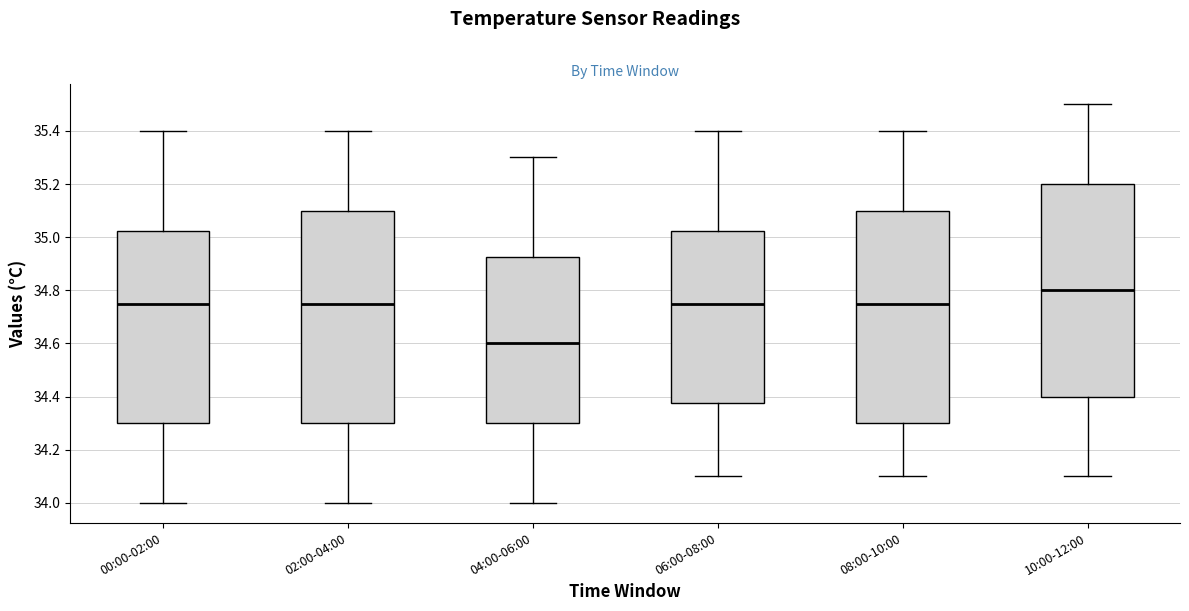

Reading left to right, read every box against the y-axis: the position of its median line, the range the box covers, and the ends of its whiskers. The values are not printed on the chart, so give them approximately, as read against the axis.

00:00-02:00: median 34.76, box 34.30 to 35.02, whiskers 34.00 to 35.40
02:00-04:00: median 34.76, box 34.30 to 35.10, whiskers 34.00 to 35.40
04:00-06:00: median 34.60, box 34.30 to 34.92, whiskers 34.00 to 35.30
06:00-08:00: median 34.76, box 34.38 to 35.02, whiskers 34.10 to 35.40
08:00-10:00: median 34.76, box 34.30 to 35.10, whiskers 34.10 to 35.40
10:00-12:00: median 34.80, box 34.40 to 35.20, whiskers 34.10 to 35.50